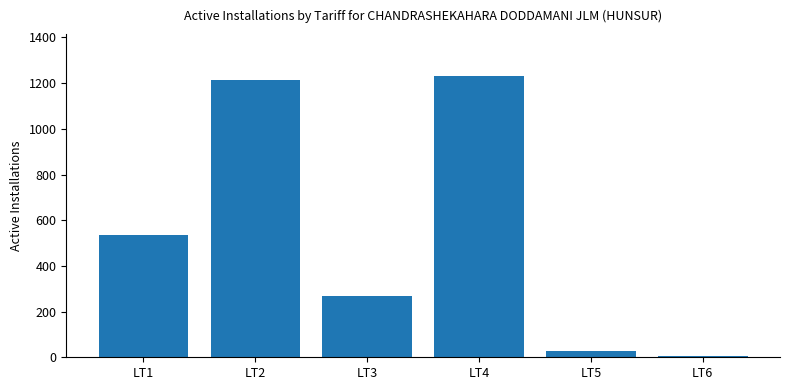

Is it true that the value at LT1 is 534?

True